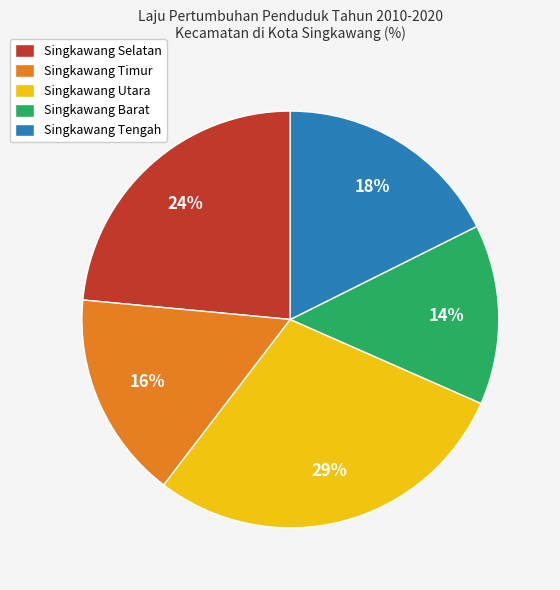

Which has a higher value, Singkawang Utara or Singkawang Selatan?

Singkawang Utara